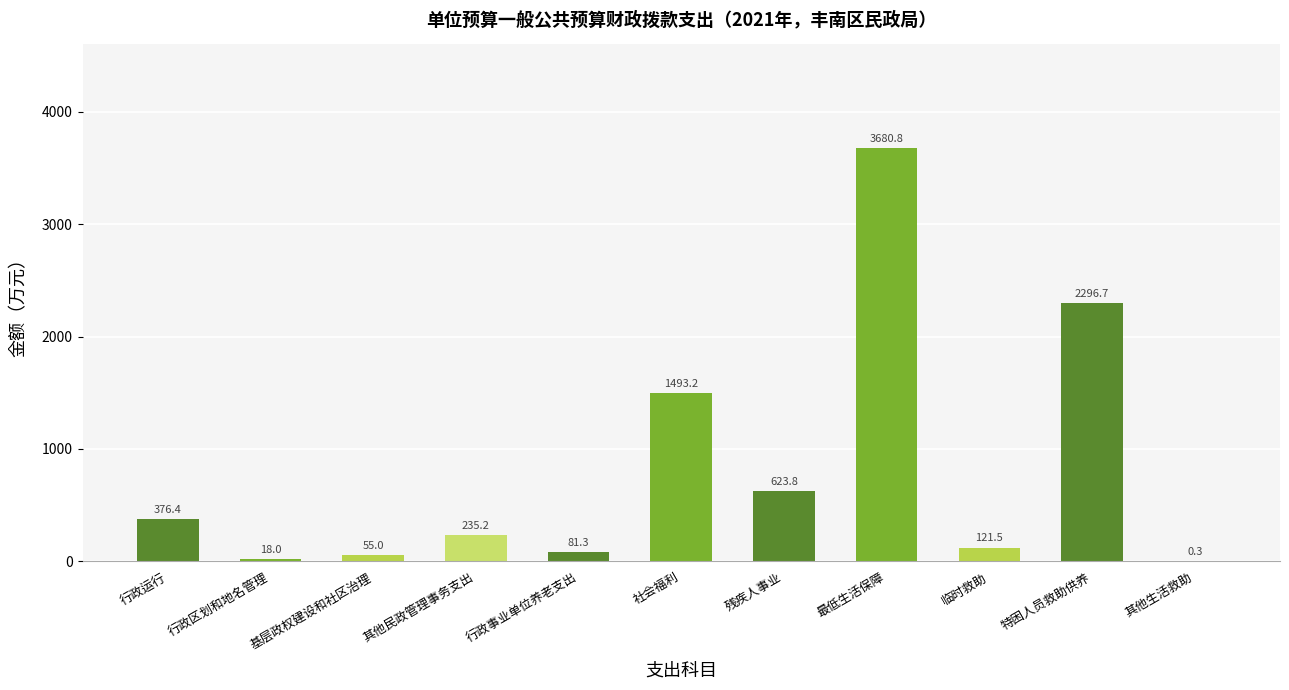

Which label corresponds to the largest value in the chart?

最低生活保障